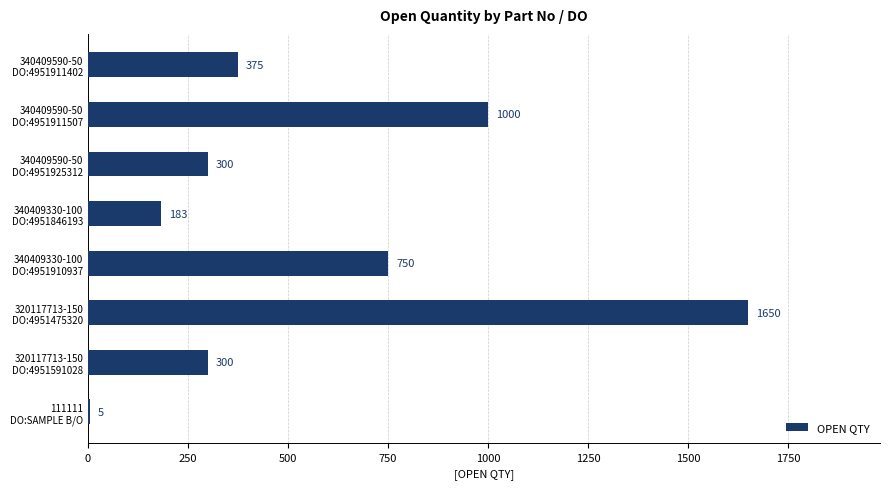

How many series are shown in this chart?

1